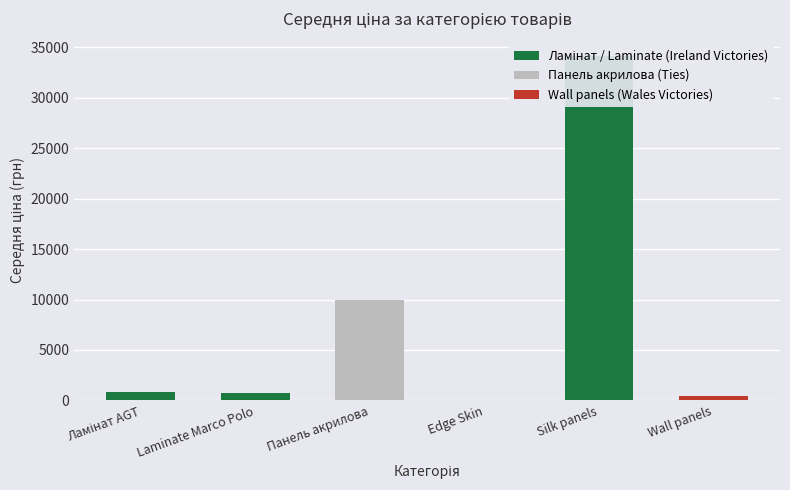

The chart shows a value of 749.5 at Laminate Marco Polo. True or false?

True